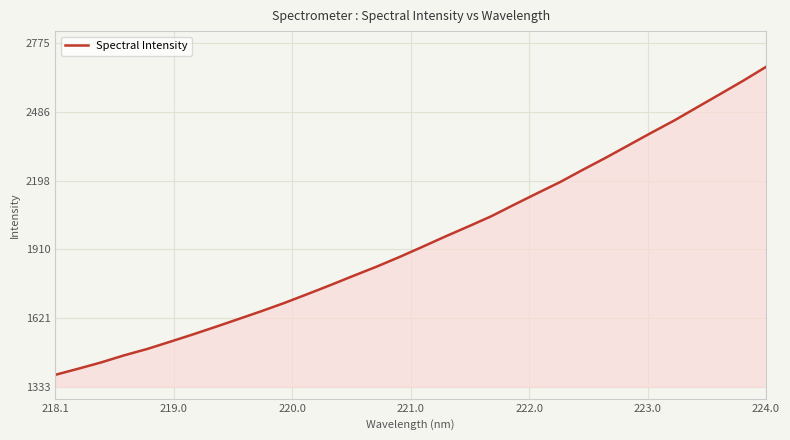

What is the maximum value shown in the chart?

2675.1